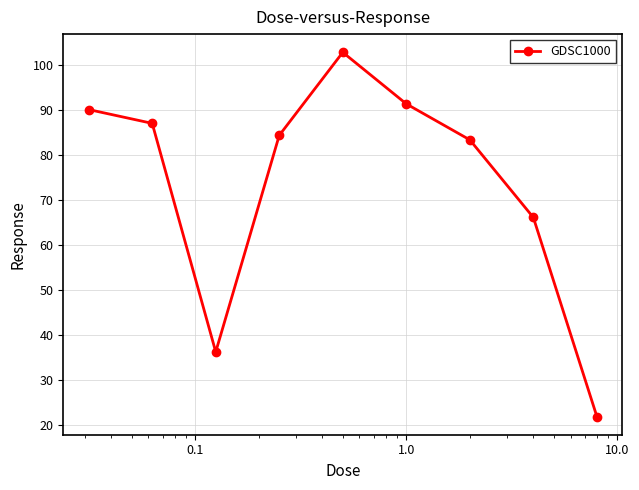

True or false: there are more than 0 points higher than both neighbors.

True